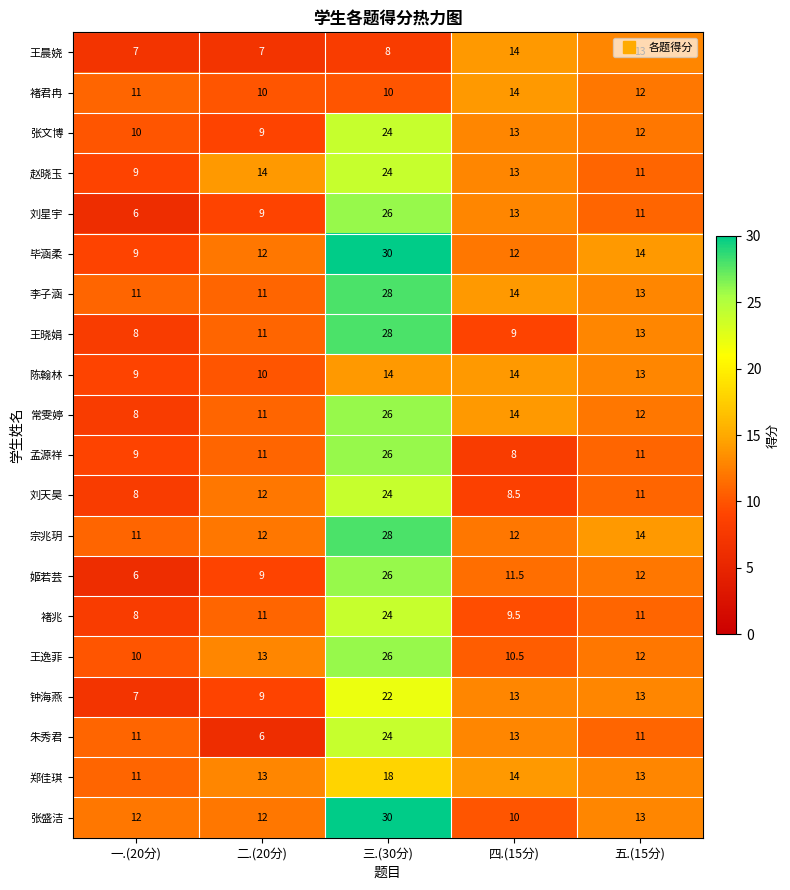

At how many categories does at least one series exceed 7?

5